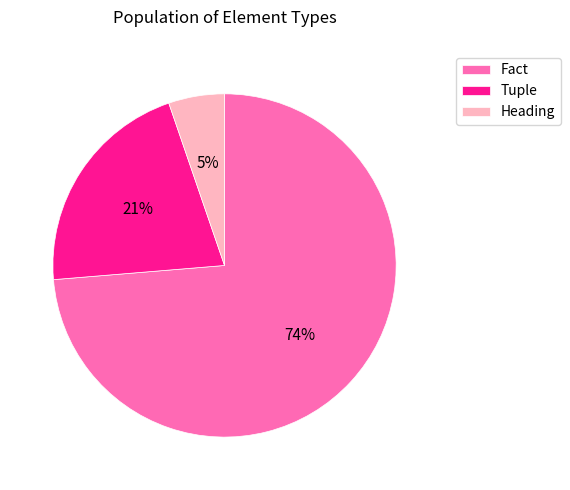

To the nearest percent, what is the combined percentage of Heading and Tuple?

26%